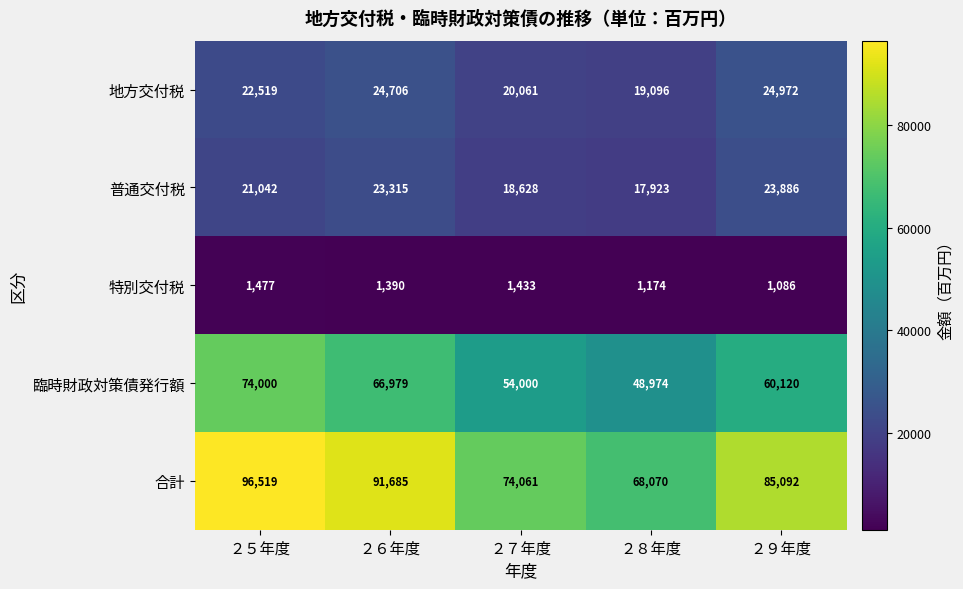

Is it true that 特別交付税 equals 1390 at ２６年度?

True